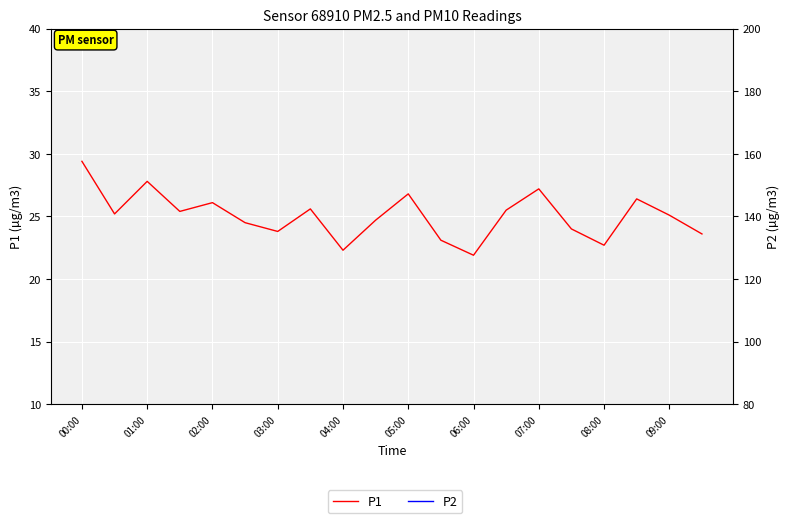

Is it true that P2 equals 23.6 at 01:00?

False